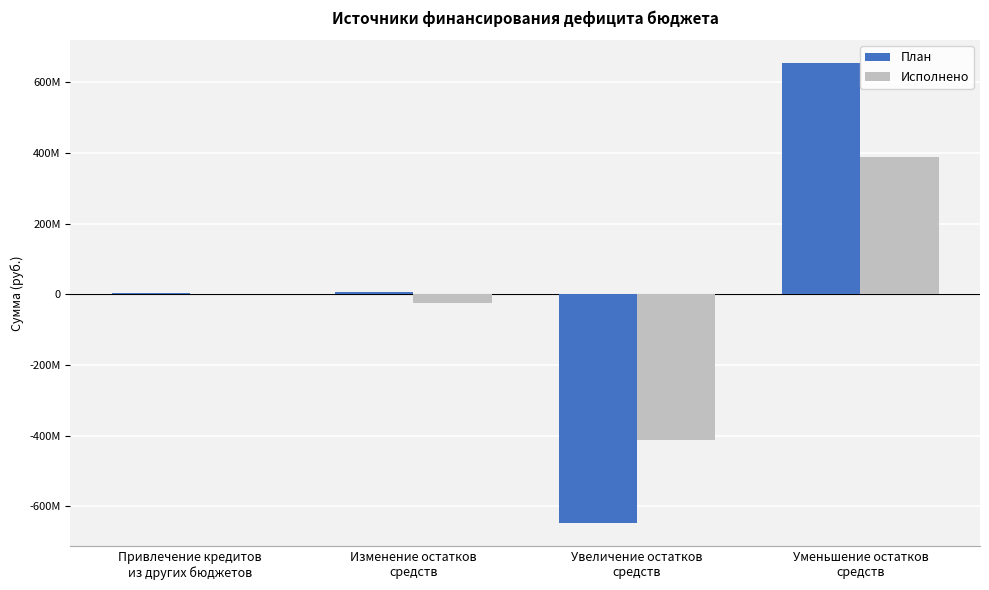

Which series has the largest total across all categories?

План